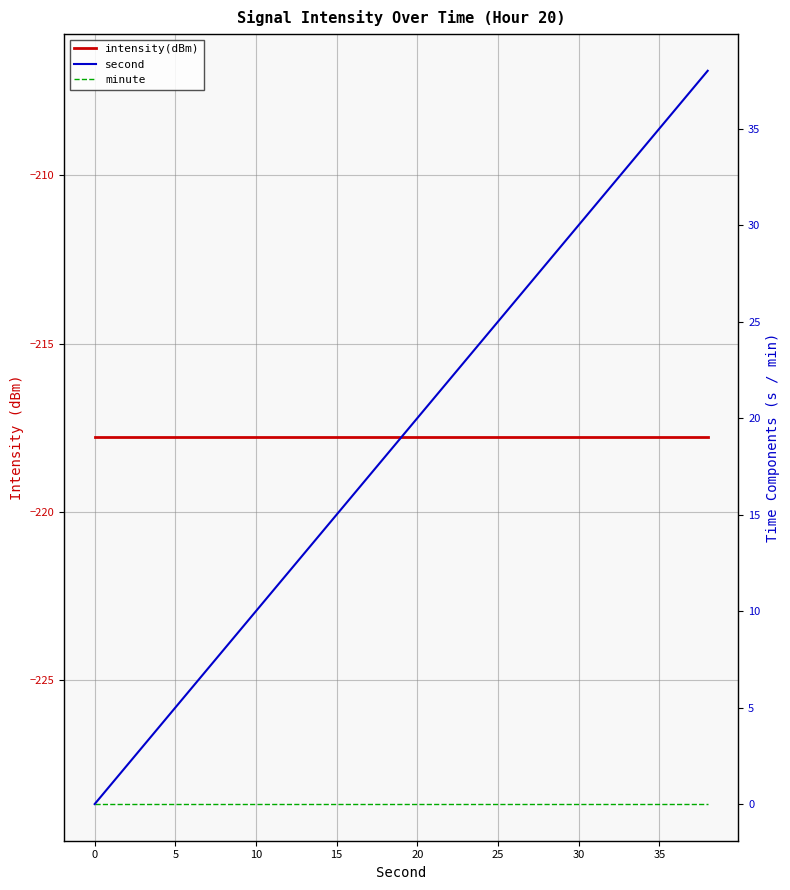

Between 10 and 25, which series saw the biggest shift?

second